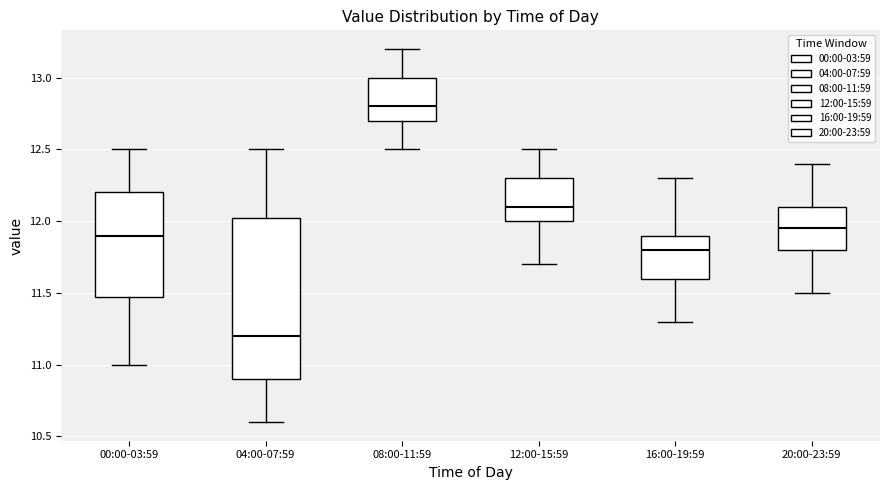

Which box's median line is the lowest?

04:00-07:59